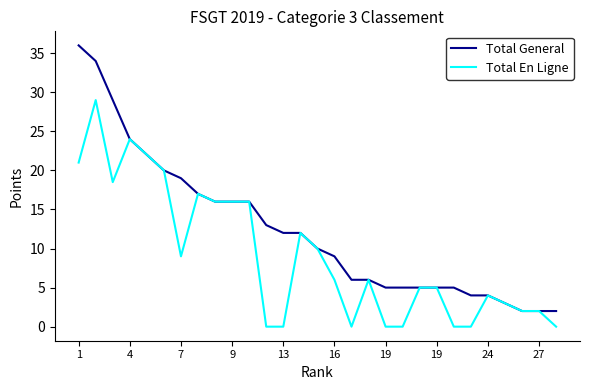

Which series has the largest range (max minus min)?

Total General